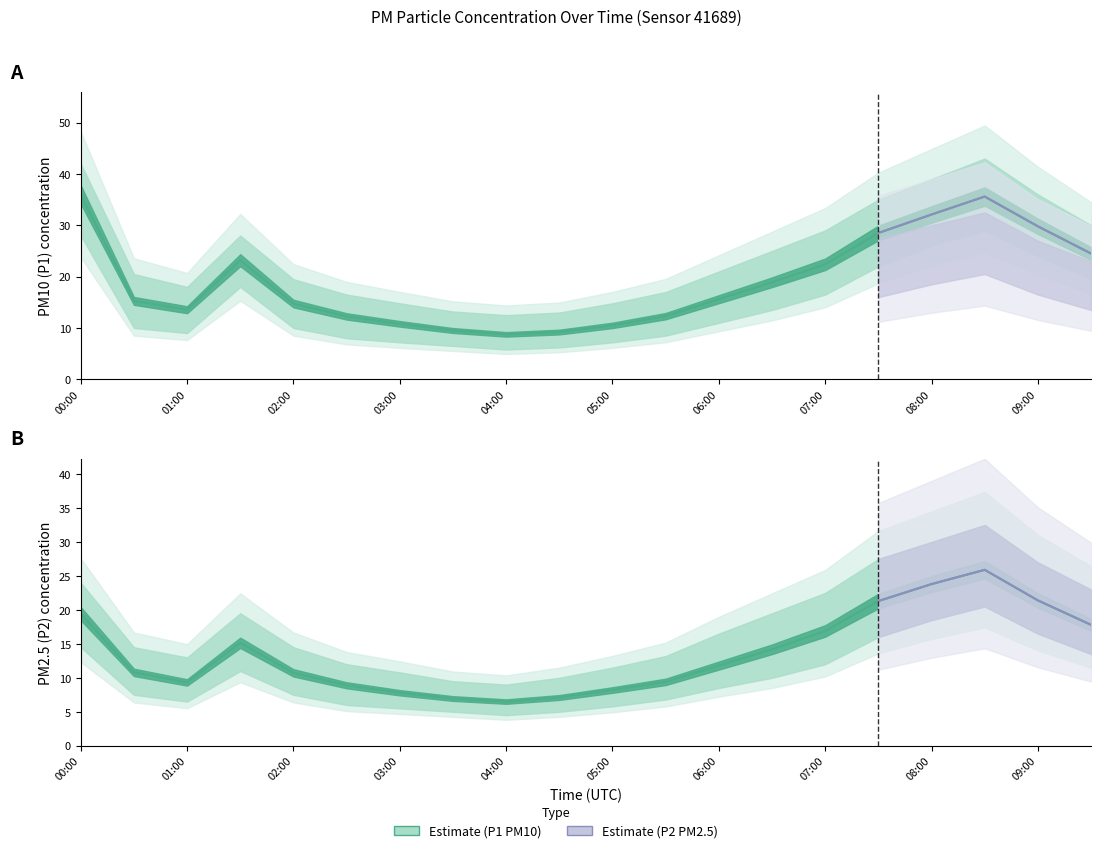

How many data points does each series have?

20